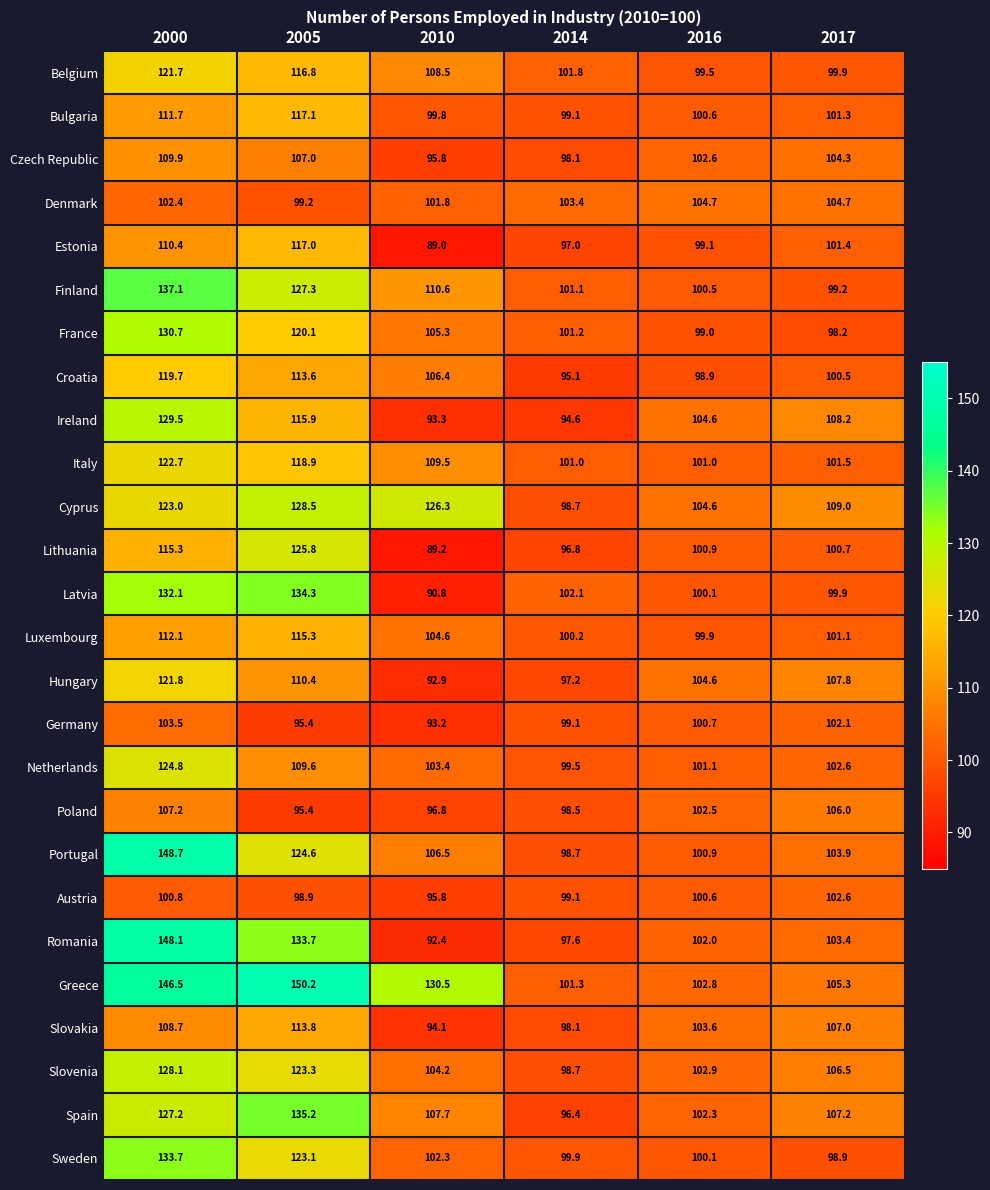

Which series has the largest range (max minus min)?

Romania